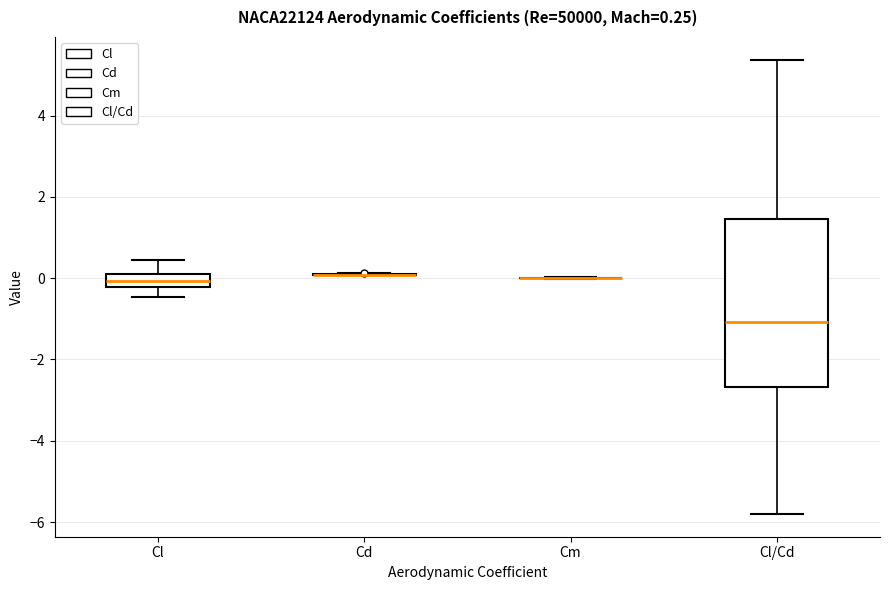

Which box is the tallest, from its lower edge to its upper edge?

Cl/Cd